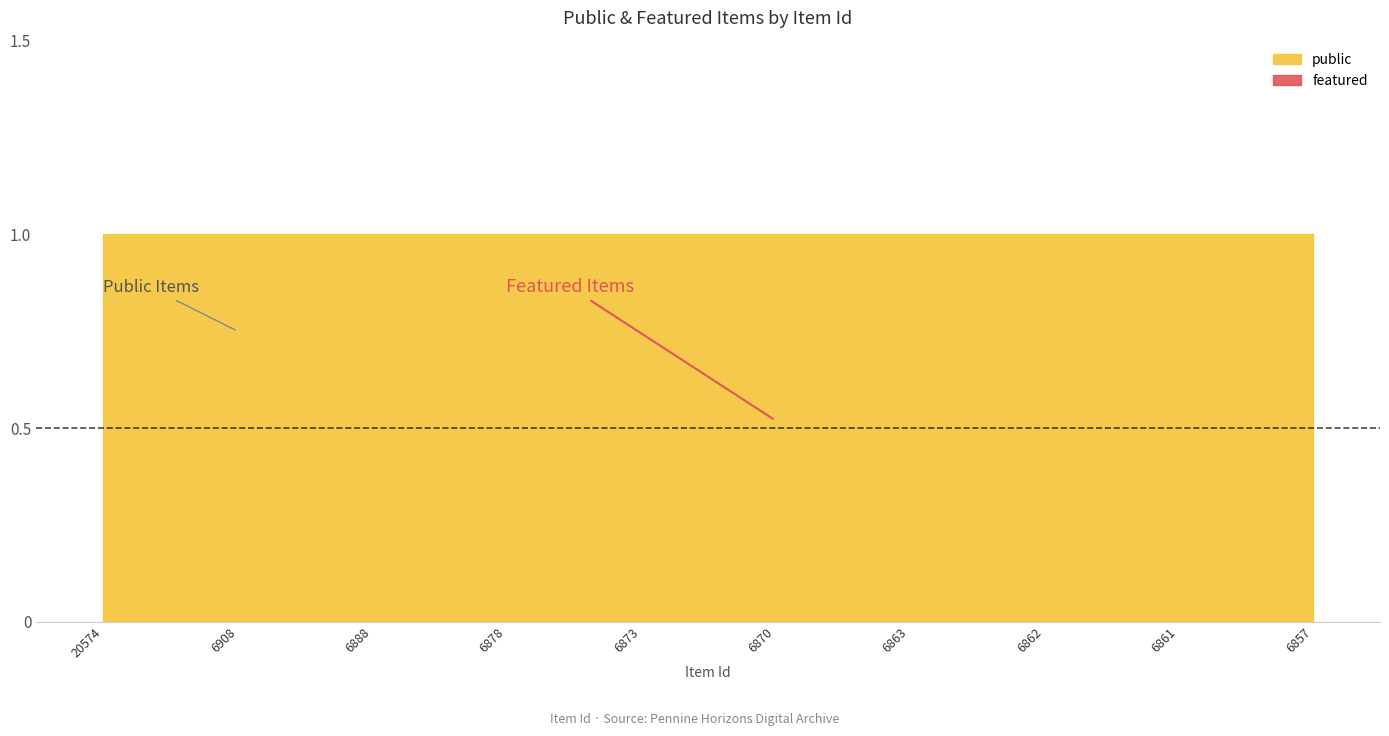

Which series changed the most between 20574 and 6908?

public